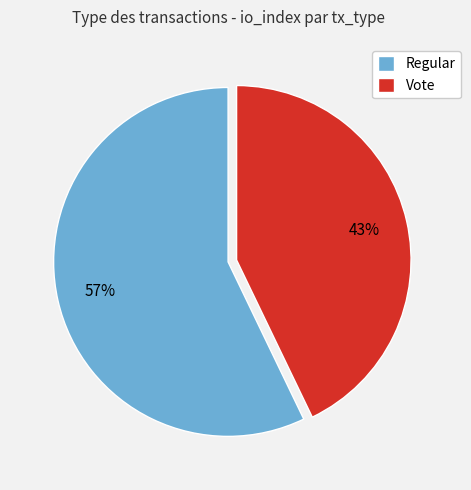

To the nearest percent, what percentage of the pie is Regular?

57%